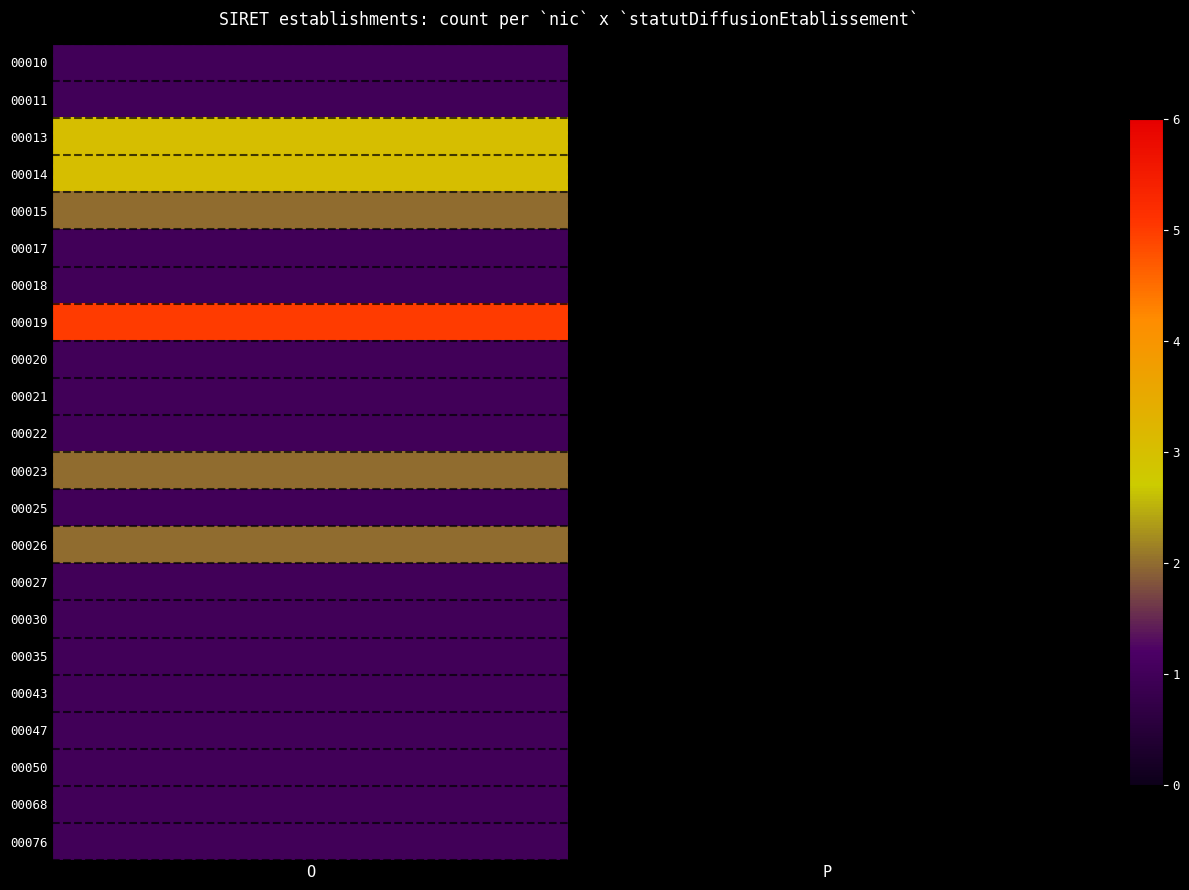

What is the minimum value for 00015?

2.0